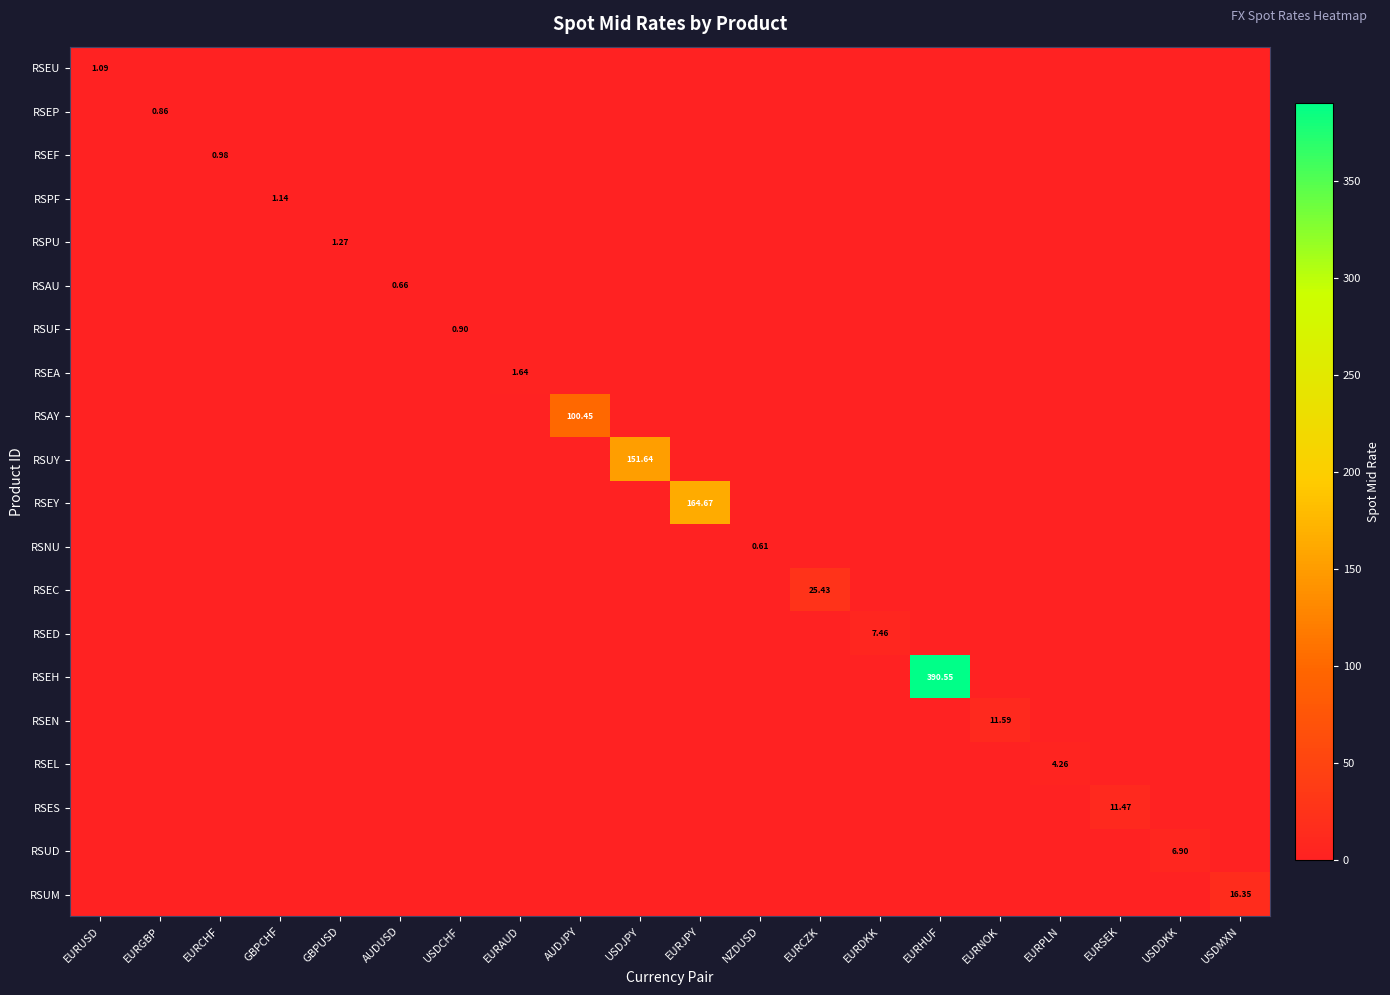

List the series in order of their peak value, highest first.

RSEH, RSEY, RSUY, RSAY, RSEC, RSUM, RSEN, RSES, RSED, RSUD, RSEL, RSEA, RSPU, RSPF, RSEU, RSEF, RSUF, RSEP, RSAU, RSNU